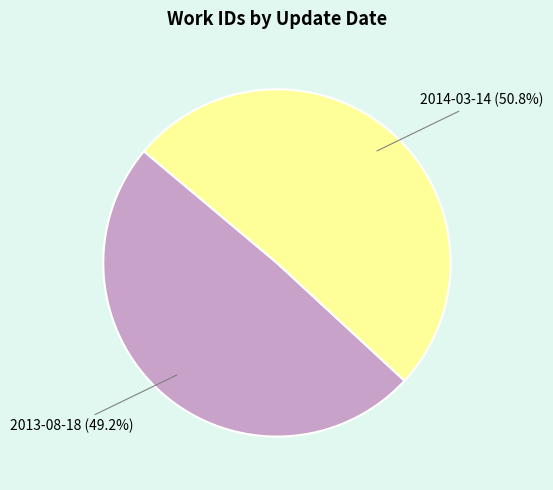

Rank the categories by value from highest to lowest.

2014-03-14, 2013-08-18